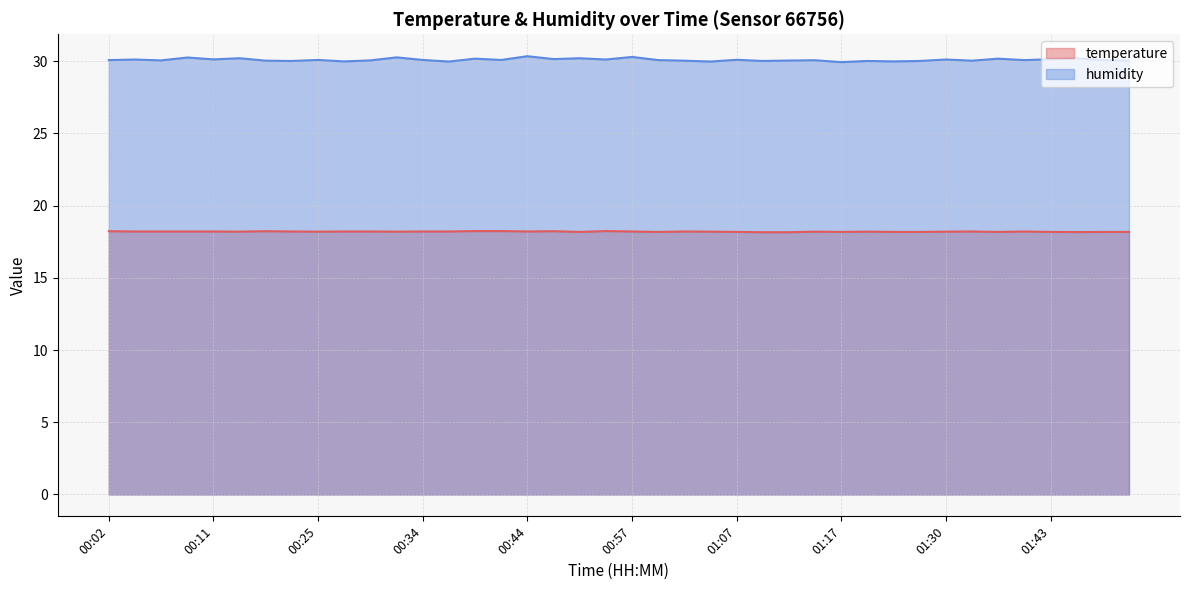

What is the value of the humidity point at the 30th from the left?

30.0